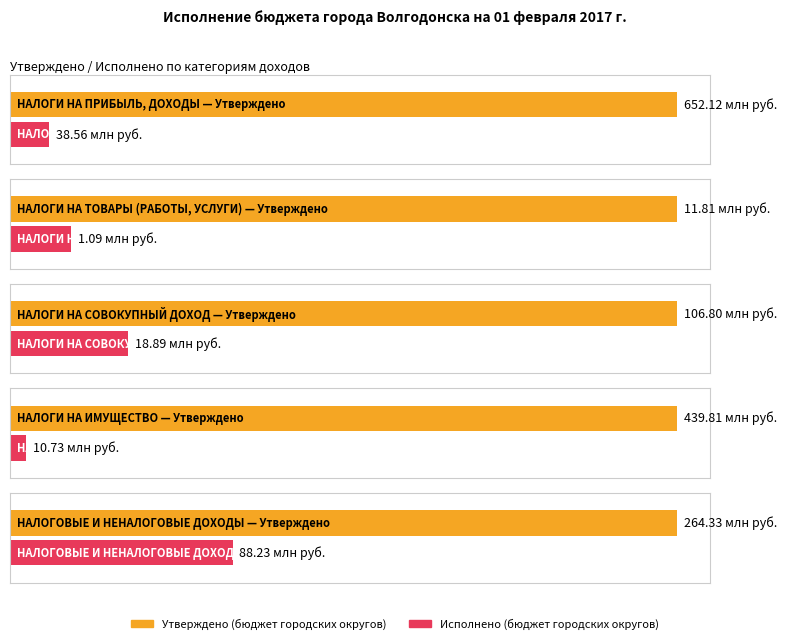

Are the bars horizontal?

Yes